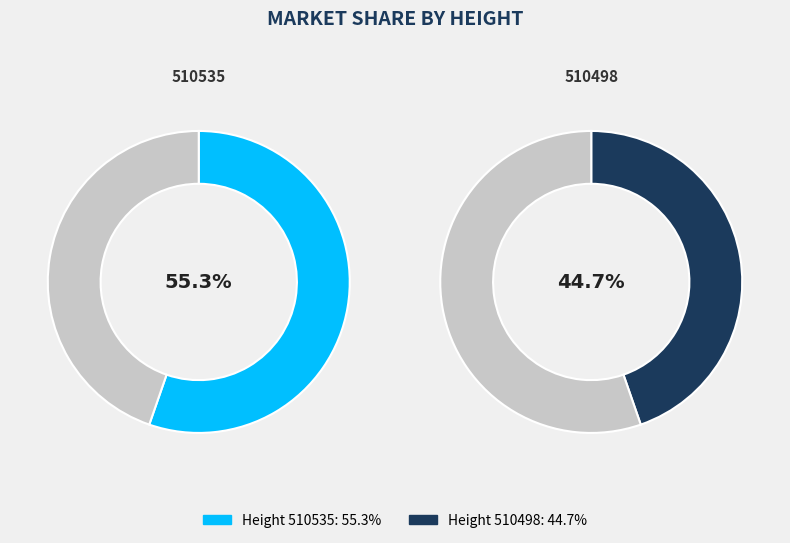

How many segments does this pie chart have?

2